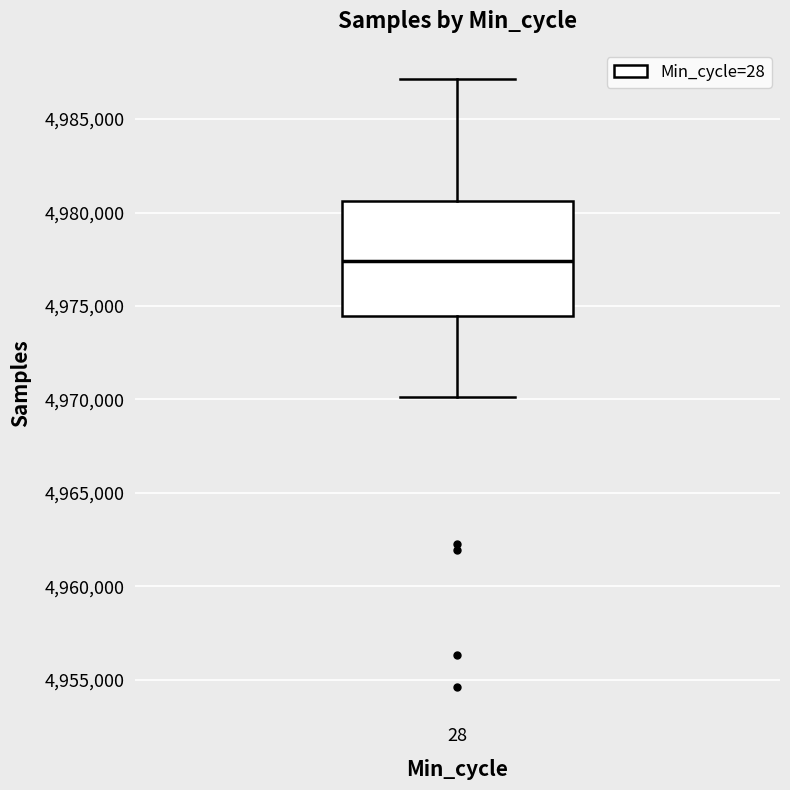

Read this box plot against the y-axis: the position of the median line, the range covered by the box, and the ends of both whiskers. The values are not printed on the chart, so give them approximately, as read against the axis.

median 4977500, box 4974500 to 4980500, whiskers 4970000 to 4987000